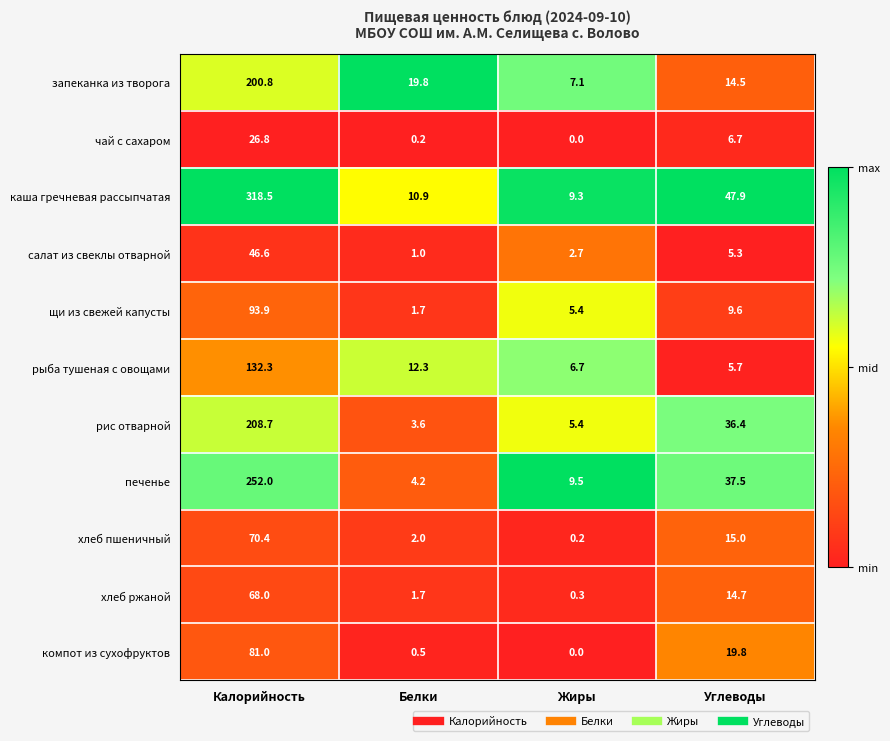

True or false: хлеб ржаной has a value of 3.1 at Углеводы.

False